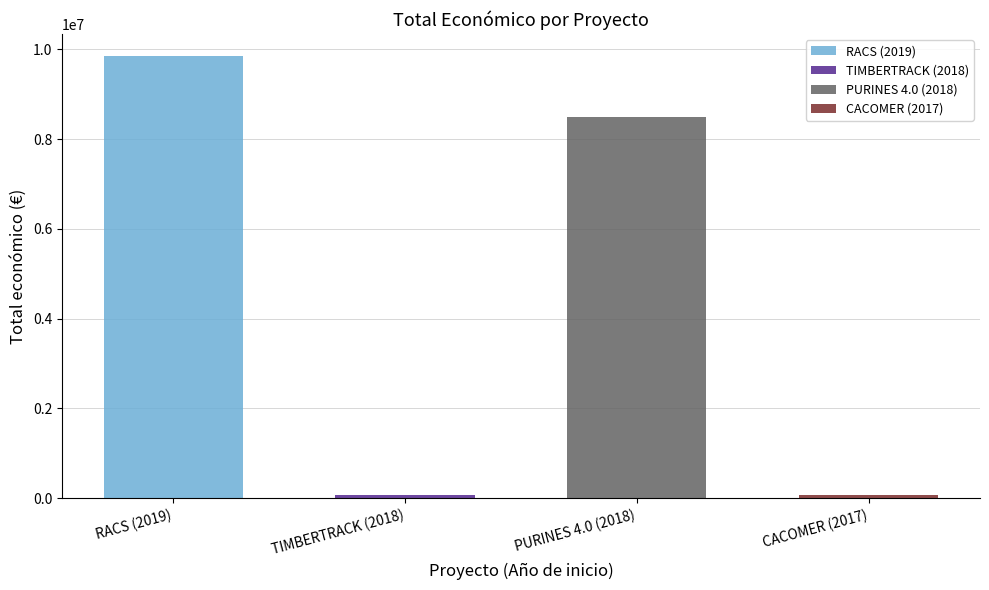

How many bars are there in total?

4